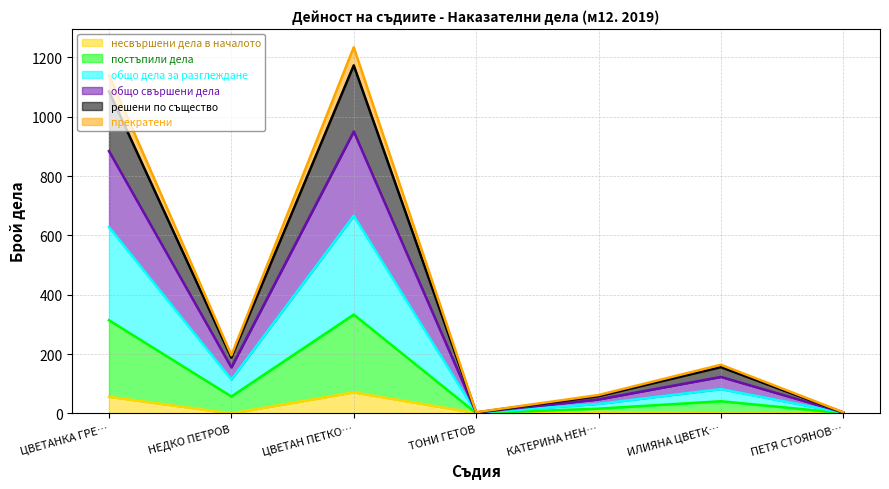

How many interior local peaks does the общо дела за разглеждане series have?

2